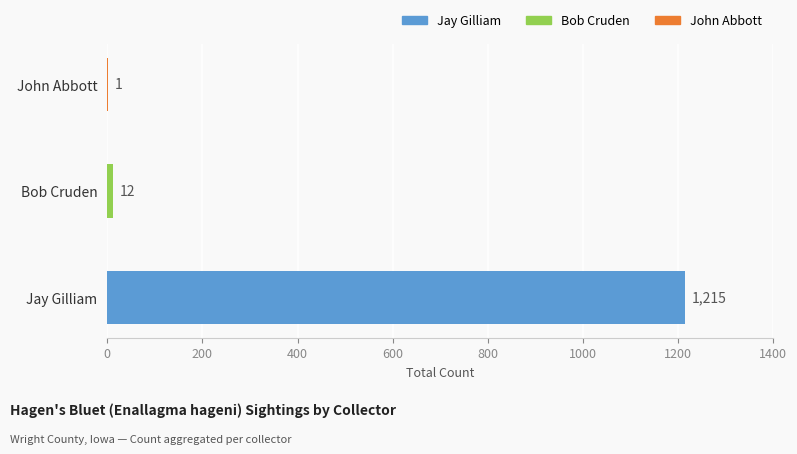

True or false: the data shows 1215 at Jay Gilliam.

True